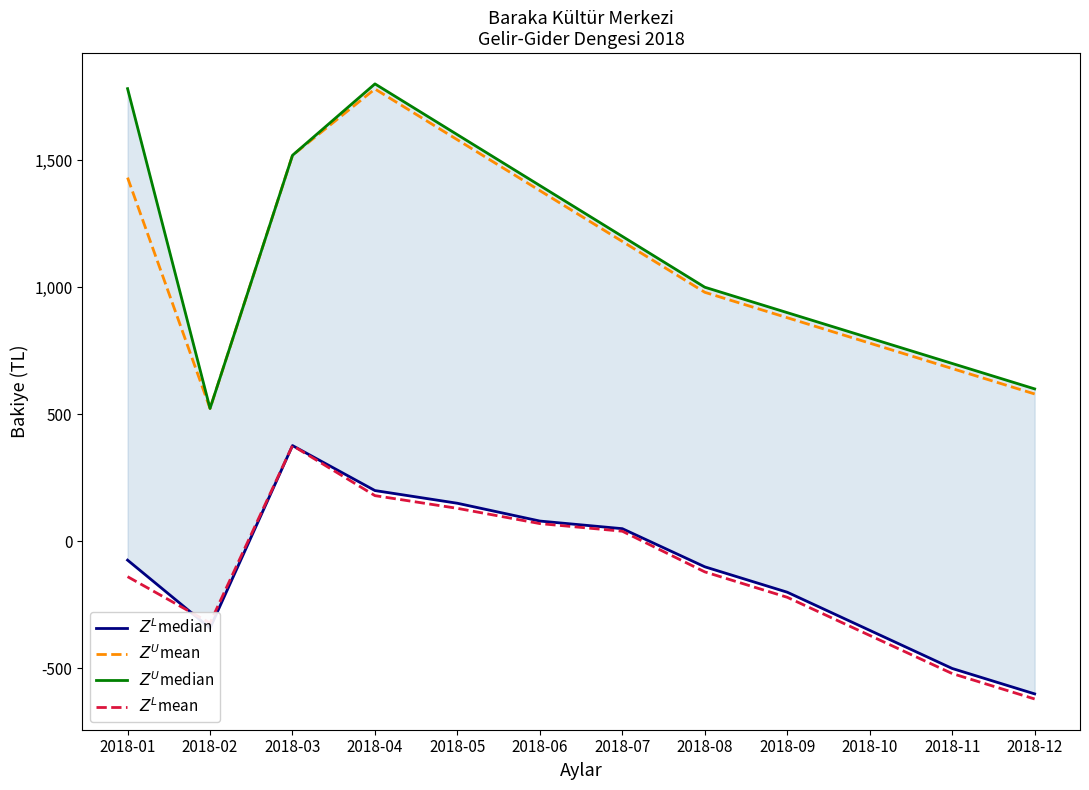

What is the sum of all $Z^U$mean values?

13293.2